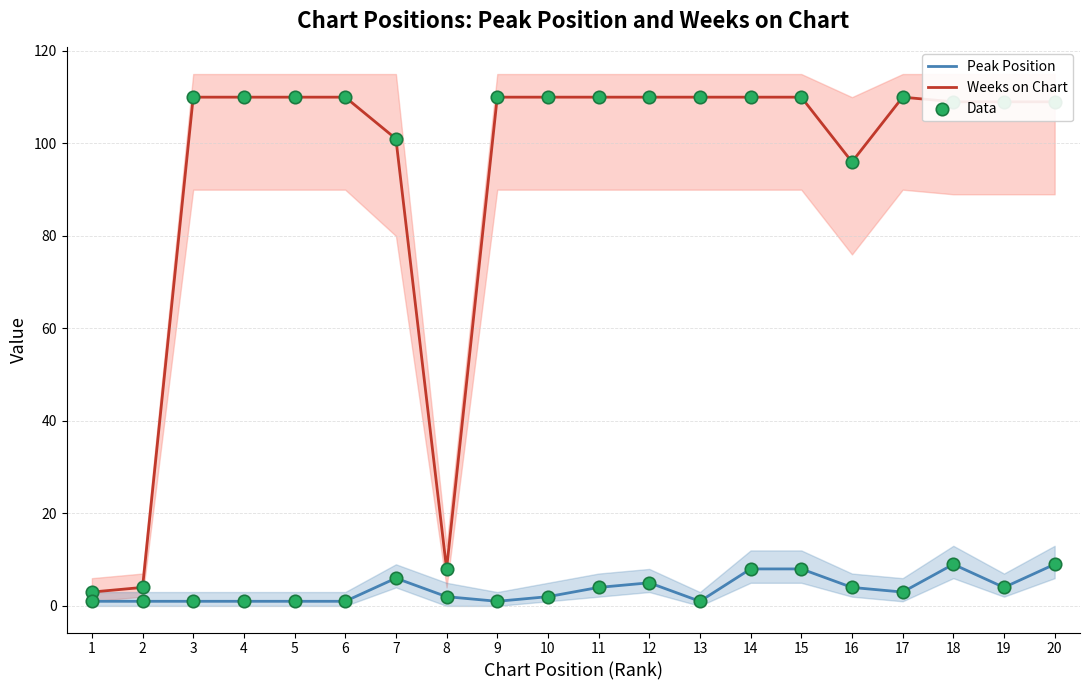

Is the value of Weeks on Chart (data) at 1 greater than the value of Weeks on Chart at 19?

No